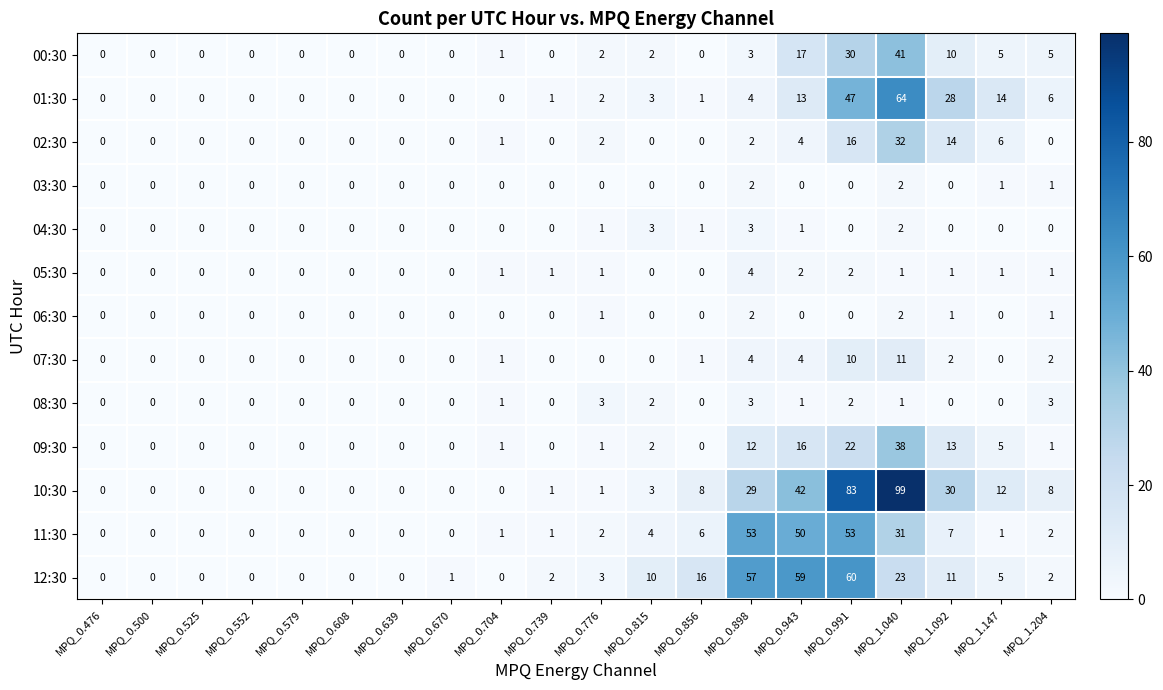

Where is 02:30 nearest to the value 16?

MPQ_0.991